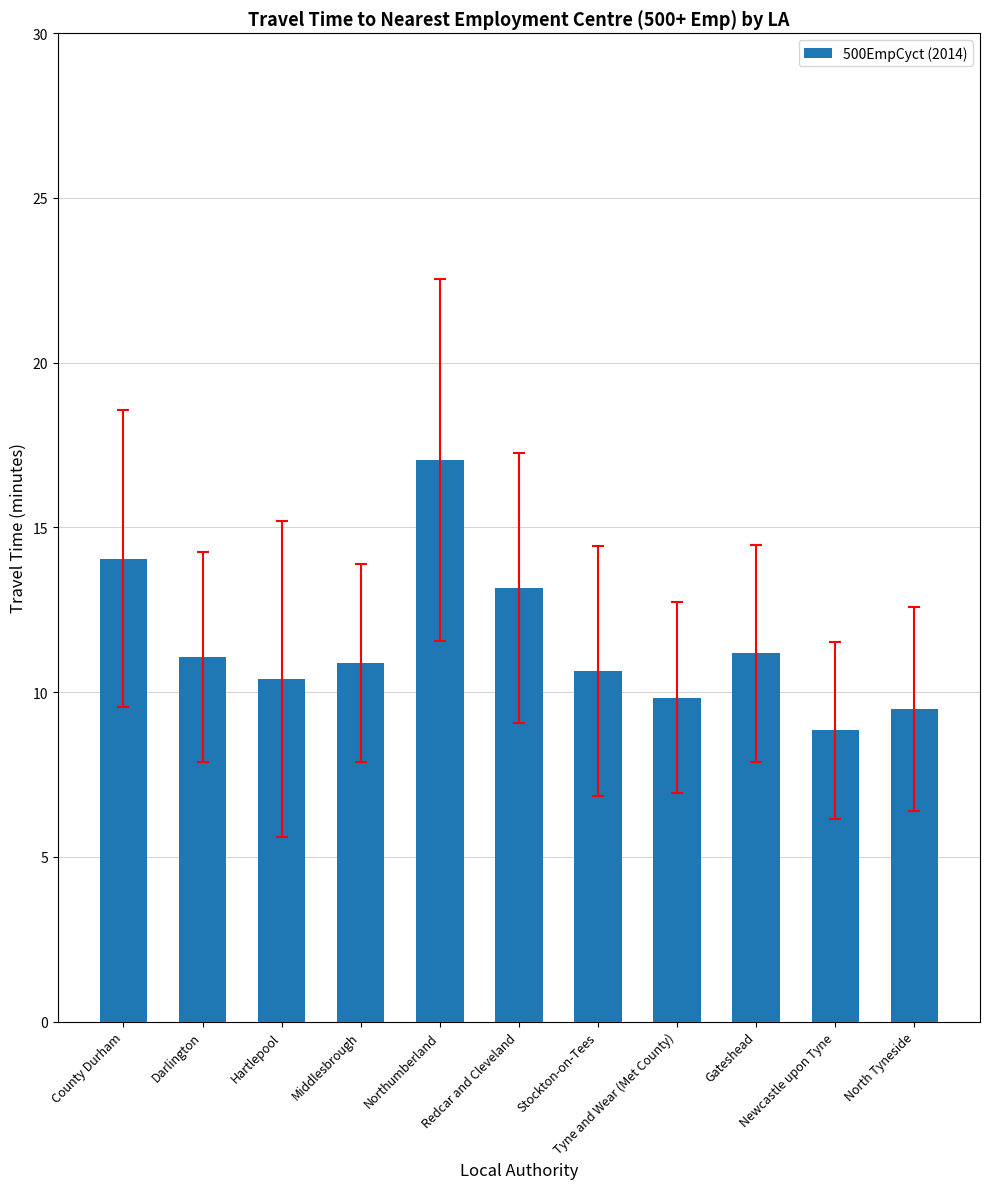

Are the bars grouped side by side (vs. stacked)?

No